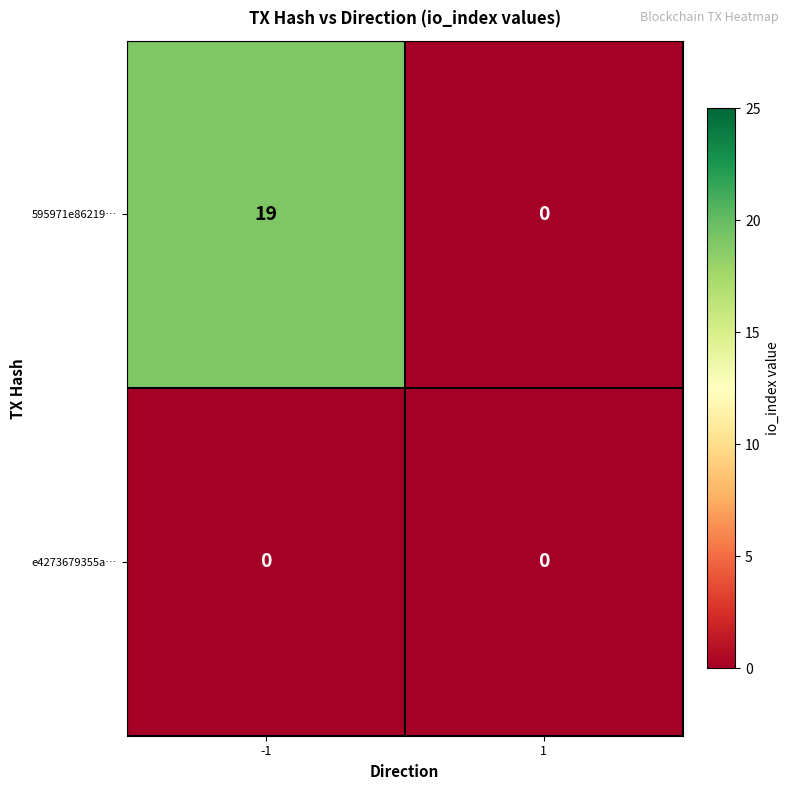

Between -1 and 1, which series saw the biggest shift?

595971e86219…